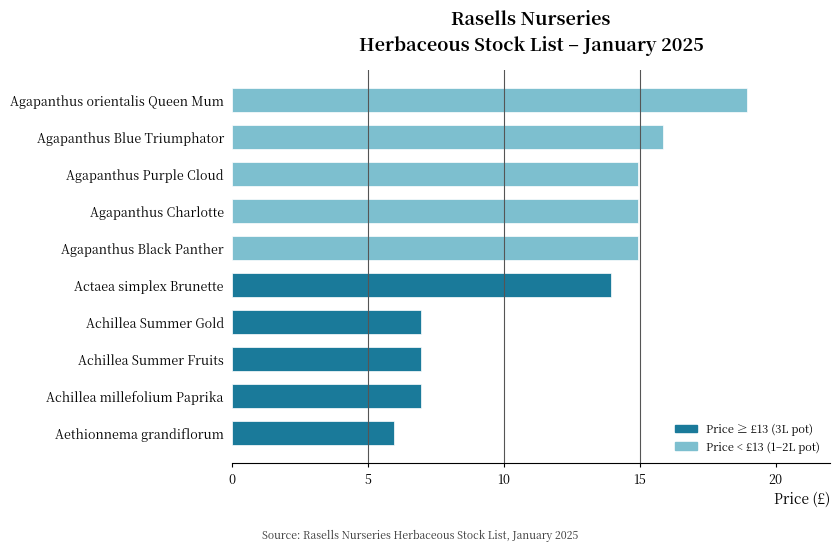

Count the number of data series in this chart.

1